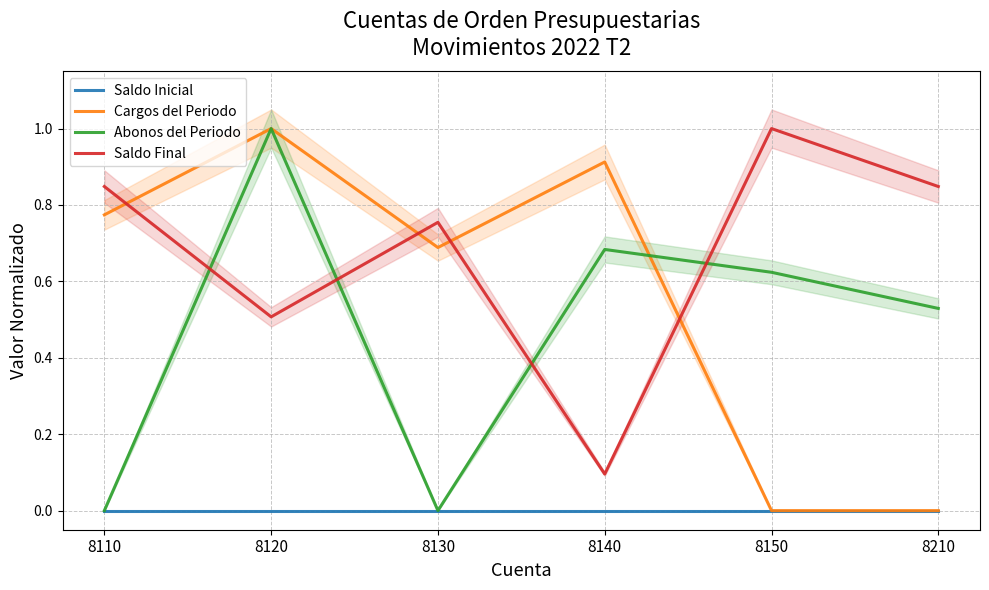

The value of Saldo Inicial at 8210 is 0.0. True or false?

True